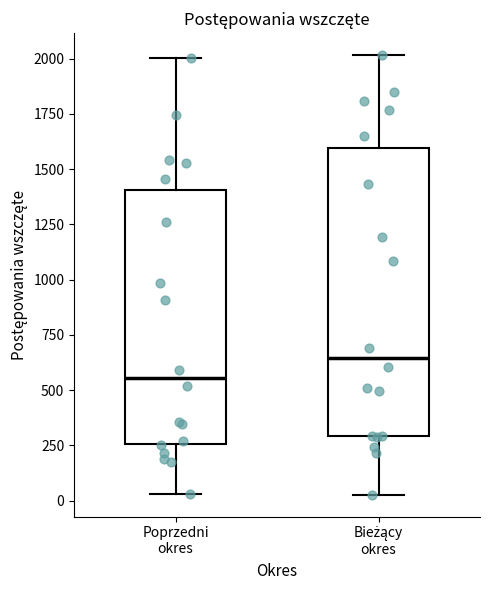

Reading left to right, transcribe this box plot: for each box, give where its median line is, the range the box spans, and where its two whiskers end, as read against the y-axis. The values are not printed on the chart, so give them approximately, as read against the axis.

Poprzedni okres: median 550, box 250 to 1400, whiskers 50 to 2000
Bieżący okres: median 650, box 300 to 1600, whiskers 50 to 2000